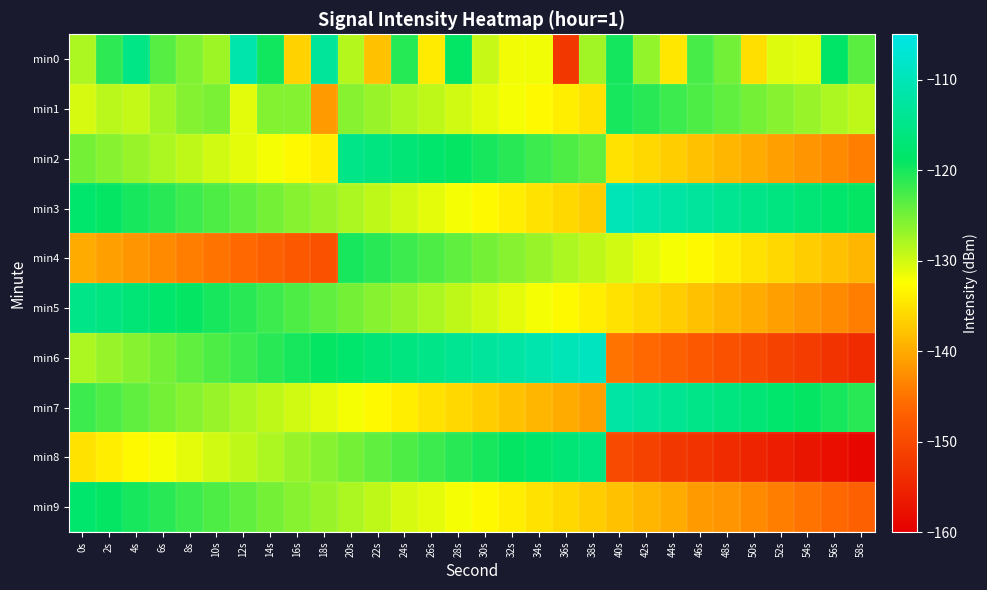

Reading left to right, transcribe all the data shown in this chart.

min0: 0s=-128.1	2s=-121.1	4s=-115.3	6s=-123.5	8s=-125.5	10s=-127.3	12s=-111.3	14s=-119.7	16s=-136.6	18s=-113.1	20s=-128.5	22s=-138.0	24s=-120.8	26s=-134.2	28s=-118.9	30s=-129.5	32s=-131.8	34s=-131.7	36s=-152.5	38s=-127.5	40s=-119.9	42s=-126.7	44s=-134.6	46s=-122.7	48s=-124.9	50s=-135.3	52s=-130.6	54s=-130.9	56s=-118.6	58s=-123.6
min1: 0s=-130.3	2s=-128.8	4s=-129.4	6s=-127.6	8s=-125.8	10s=-125.4	12s=-130.9	14s=-125.8	16s=-125.9	18s=-141.4	20s=-126.0	22s=-127.0	24s=-128.0	26s=-129.0	28s=-130.0	30s=-131.0	32s=-132.0	34s=-133.0	36s=-134.0	38s=-135.0	40s=-120.0	42s=-121.0	44s=-122.0	46s=-123.0	48s=-124.0	50s=-125.0	52s=-126.0	54s=-127.0	56s=-128.0	58s=-129.0
min2: 0s=-125.0	2s=-126.0	4s=-127.0	6s=-128.0	8s=-129.0	10s=-130.0	12s=-131.0	14s=-132.0	16s=-133.0	18s=-134.0	20s=-115.0	22s=-116.0	24s=-117.0	26s=-118.0	28s=-119.0	30s=-120.0	32s=-121.0	34s=-122.0	36s=-123.0	38s=-124.0	40s=-135.0	42s=-136.0	44s=-137.0	46s=-138.0	48s=-139.0	50s=-140.0	52s=-141.0	54s=-142.0	56s=-143.0	58s=-144.0
min3: 0s=-118.0	2s=-119.0	4s=-120.0	6s=-121.0	8s=-122.0	10s=-123.0	12s=-124.0	14s=-125.0	16s=-126.0	18s=-127.0	20s=-128.0	22s=-129.0	24s=-130.0	26s=-131.0	28s=-132.0	30s=-133.0	32s=-134.0	34s=-135.0	36s=-136.0	38s=-137.0	40s=-110.0	42s=-111.0	44s=-112.0	46s=-113.0	48s=-114.0	50s=-115.0	52s=-116.0	54s=-117.0	56s=-118.0	58s=-119.0
min4: 0s=-140.0	2s=-141.0	4s=-142.0	6s=-143.0	8s=-144.0	10s=-145.0	12s=-146.0	14s=-147.0	16s=-148.0	18s=-149.0	20s=-120.0	22s=-121.0	24s=-122.0	26s=-123.0	28s=-124.0	30s=-125.0	32s=-126.0	34s=-127.0	36s=-128.0	38s=-129.0	40s=-130.0	42s=-131.0	44s=-132.0	46s=-133.0	48s=-134.0	50s=-135.0	52s=-136.0	54s=-137.0	56s=-138.0	58s=-139.0
min5: 0s=-115.0	2s=-116.0	4s=-117.0	6s=-118.0	8s=-119.0	10s=-120.0	12s=-121.0	14s=-122.0	16s=-123.0	18s=-124.0	20s=-125.0	22s=-126.0	24s=-127.0	26s=-128.0	28s=-129.0	30s=-130.0	32s=-131.0	34s=-132.0	36s=-133.0	38s=-134.0	40s=-135.0	42s=-136.0	44s=-137.0	46s=-138.0	48s=-139.0	50s=-140.0	52s=-141.0	54s=-142.0	56s=-143.0	58s=-144.0
min6: 0s=-128.0	2s=-127.0	4s=-126.0	6s=-125.0	8s=-124.0	10s=-123.0	12s=-122.0	14s=-121.0	16s=-120.0	18s=-119.0	20s=-118.0	22s=-117.0	24s=-116.0	26s=-115.0	28s=-114.0	30s=-113.0	32s=-112.0	34s=-111.0	36s=-110.0	38s=-109.0	40s=-145.0	42s=-146.0	44s=-147.0	46s=-148.0	48s=-149.0	50s=-150.0	52s=-151.0	54s=-152.0	56s=-153.0	58s=-154.0
min7: 0s=-122.0	2s=-123.0	4s=-124.0	6s=-125.0	8s=-126.0	10s=-127.0	12s=-128.0	14s=-129.0	16s=-130.0	18s=-131.0	20s=-132.0	22s=-133.0	24s=-134.0	26s=-135.0	28s=-136.0	30s=-137.0	32s=-138.0	34s=-139.0	36s=-140.0	38s=-141.0	40s=-112.0	42s=-113.0	44s=-114.0	46s=-115.0	48s=-116.0	50s=-117.0	52s=-118.0	54s=-119.0	56s=-120.0	58s=-121.0
min8: 0s=-135.0	2s=-134.0	4s=-133.0	6s=-132.0	8s=-131.0	10s=-130.0	12s=-129.0	14s=-128.0	16s=-127.0	18s=-126.0	20s=-125.0	22s=-124.0	24s=-123.0	26s=-122.0	28s=-121.0	30s=-120.0	32s=-119.0	34s=-118.0	36s=-117.0	38s=-116.0	40s=-150.0	42s=-151.0	44s=-152.5	46s=-153.0	48s=-154.0	50s=-155.0	52s=-156.0	54s=-157.0	56s=-158.0	58s=-159.0
min9: 0s=-118.0	2s=-119.0	4s=-120.0	6s=-121.0	8s=-122.0	10s=-123.0	12s=-124.0	14s=-125.0	16s=-126.0	18s=-127.0	20s=-128.0	22s=-129.0	24s=-130.3	26s=-131.0	28s=-132.0	30s=-133.0	32s=-134.0	34s=-135.0	36s=-136.0	38s=-137.0	40s=-138.0	42s=-139.0	44s=-140.0	46s=-141.4	48s=-142.0	50s=-143.0	52s=-144.0	54s=-145.0	56s=-146.0	58s=-147.0